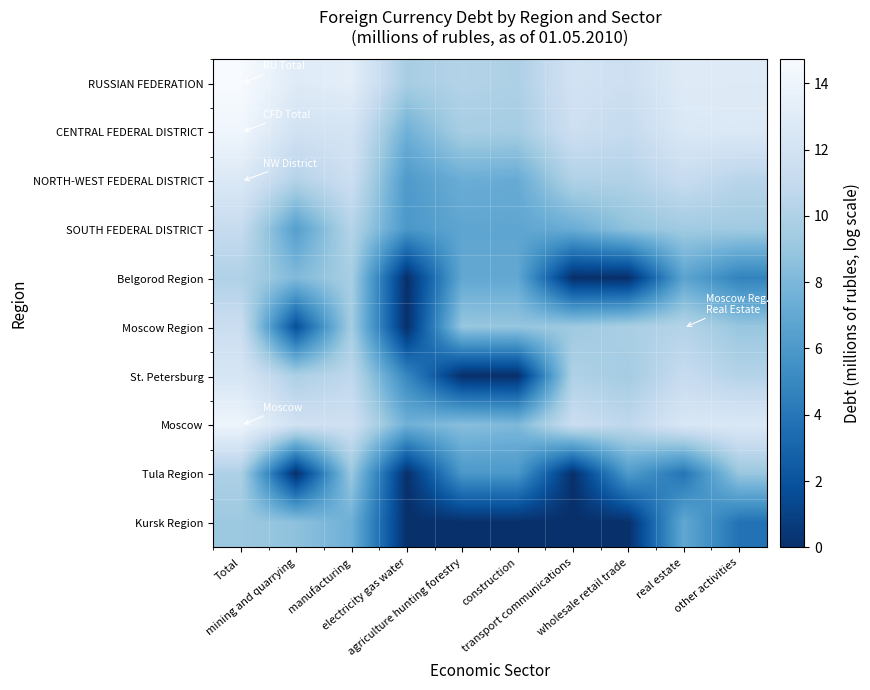

Between real estate and Total, which is larger?

Total